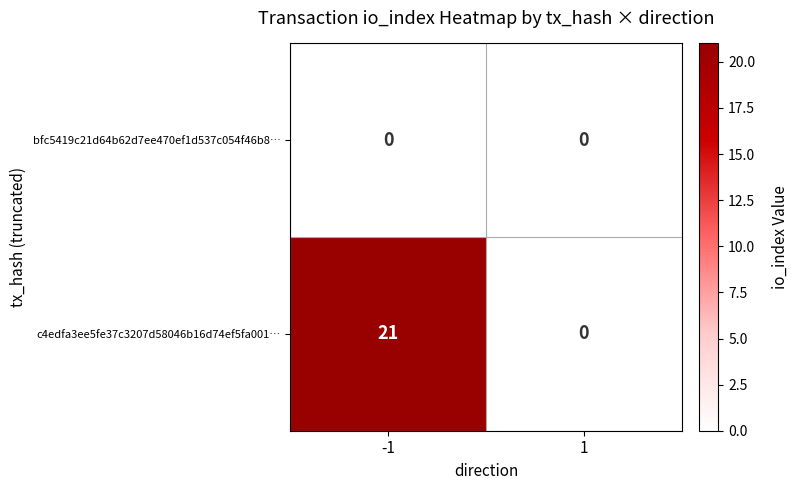

List the series in order of their peak value, lowest first.

bfc5419c21d64b62d7ee470ef1d537c054f46b8…, c4edfa3ee5fe37c3207d58046b16d74ef5fa001…